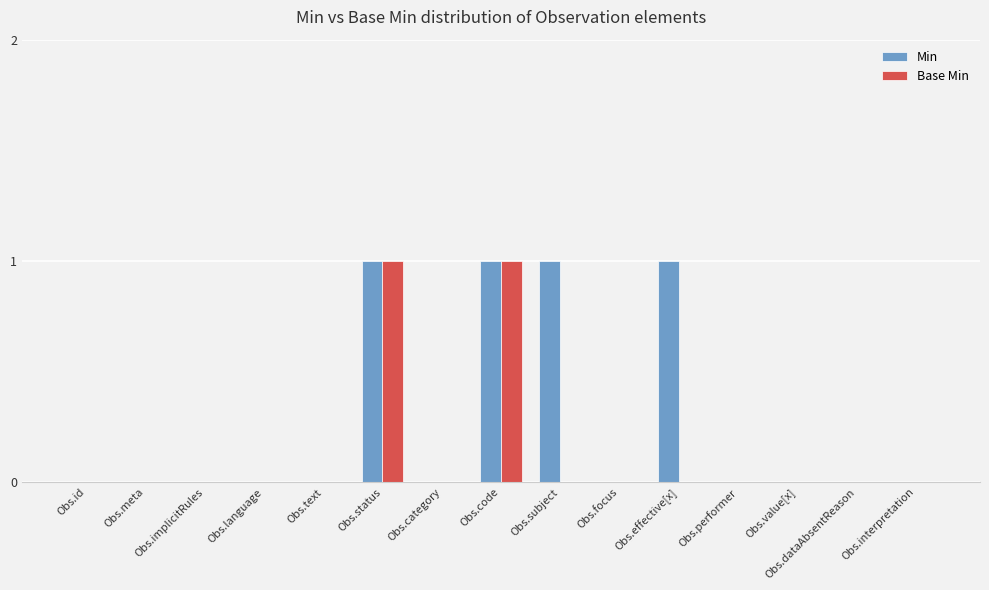

What is the sum of all Min values?

4